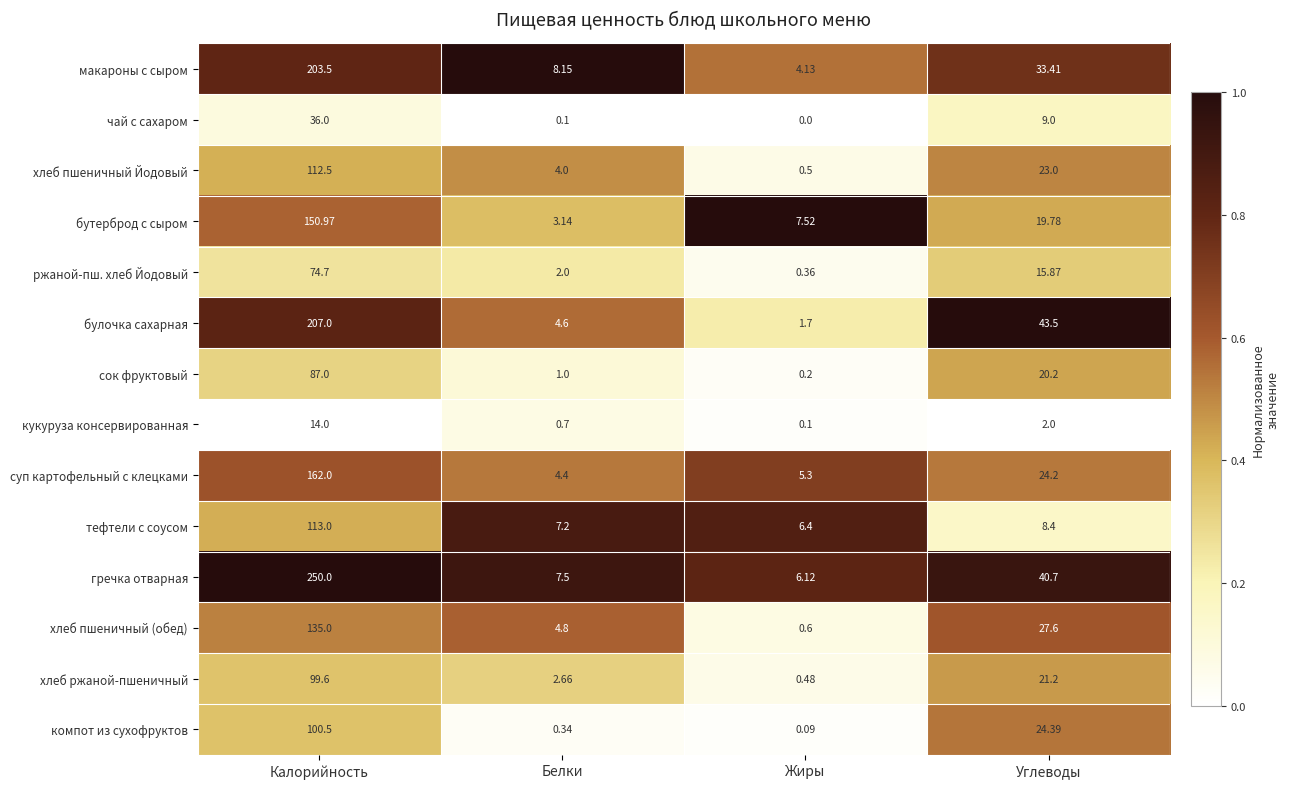

Which series changed the most between Белки and Углеводы?

булочка сахарная